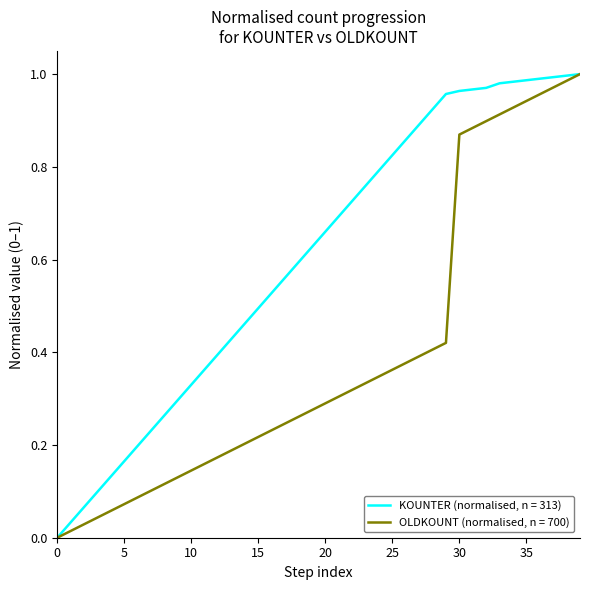

What are all the series names shown in the legend?

KOUNTER (normalised, n = 313), OLDKOUNT (normalised, n = 700)